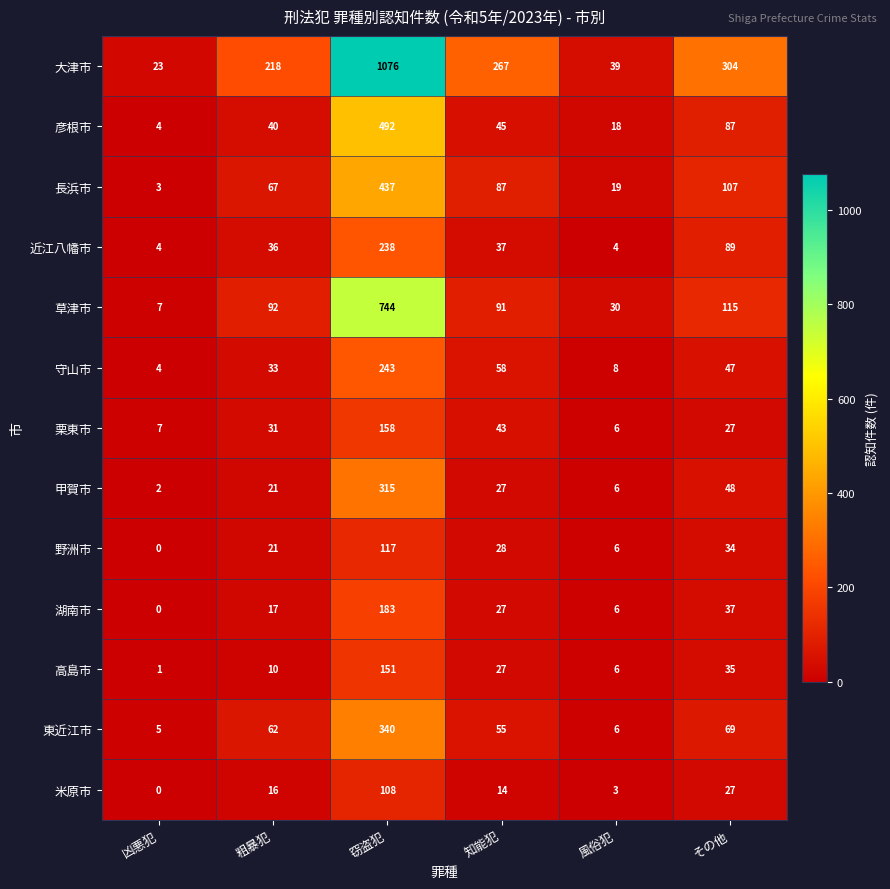

Rank the series by their maximum value, from lowest to highest.

米原市, 野洲市, 高島市, 栗東市, 湖南市, 近江八幡市, 守山市, 甲賀市, 東近江市, 長浜市, 彦根市, 草津市, 大津市